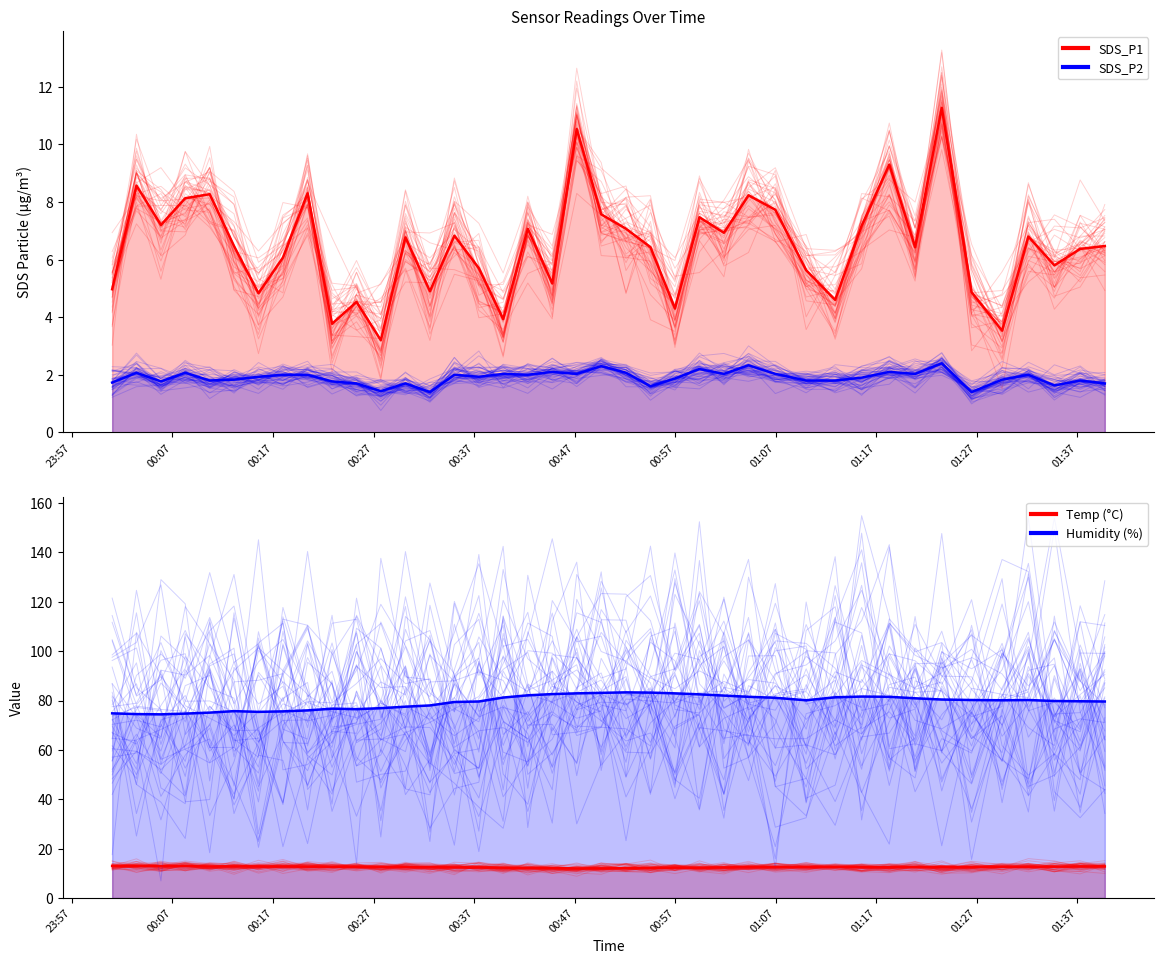

Is it true that SDS_P2 equals 1.7 at 23:57?

True